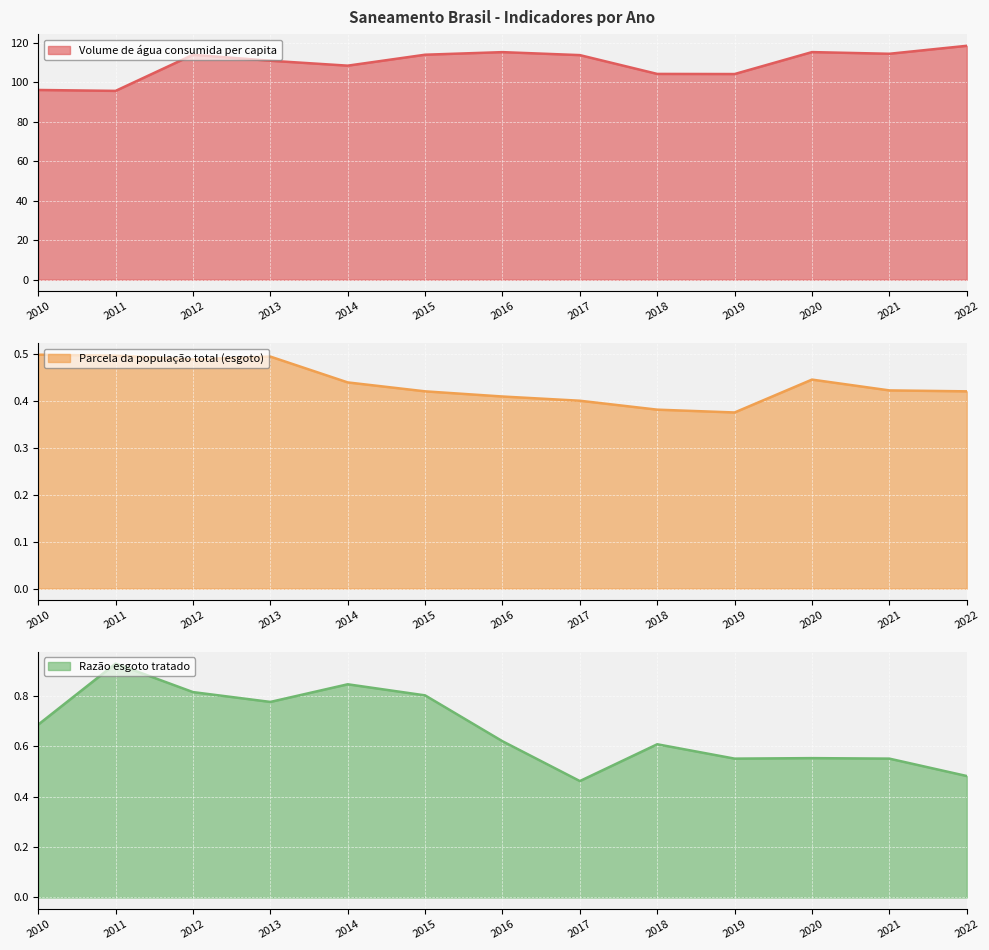

Reading left to right, extract all data points from this chart.

Volume de água consumida per capita: 96.2	95.8	114.0	111.0	108.5	114.1	115.4	113.9	104.3	104.3	115.4	114.6	118.6
Parcela da população total (esgoto): 0.5	0.5	0.5	0.5	0.4	0.4	0.4	0.4	0.4	0.4	0.4	0.4	0.4
Razão esgoto tratado: 0.7	0.9	0.8	0.8	0.8	0.8	0.6	0.5	0.6	0.6	0.6	0.6	0.5